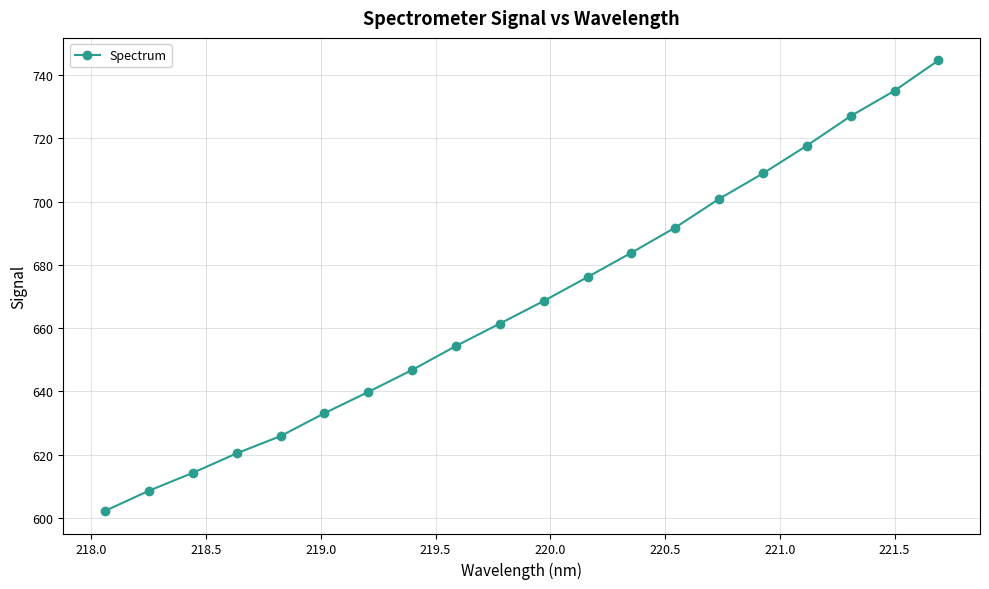

What is the maximum value shown in the chart?

744.6